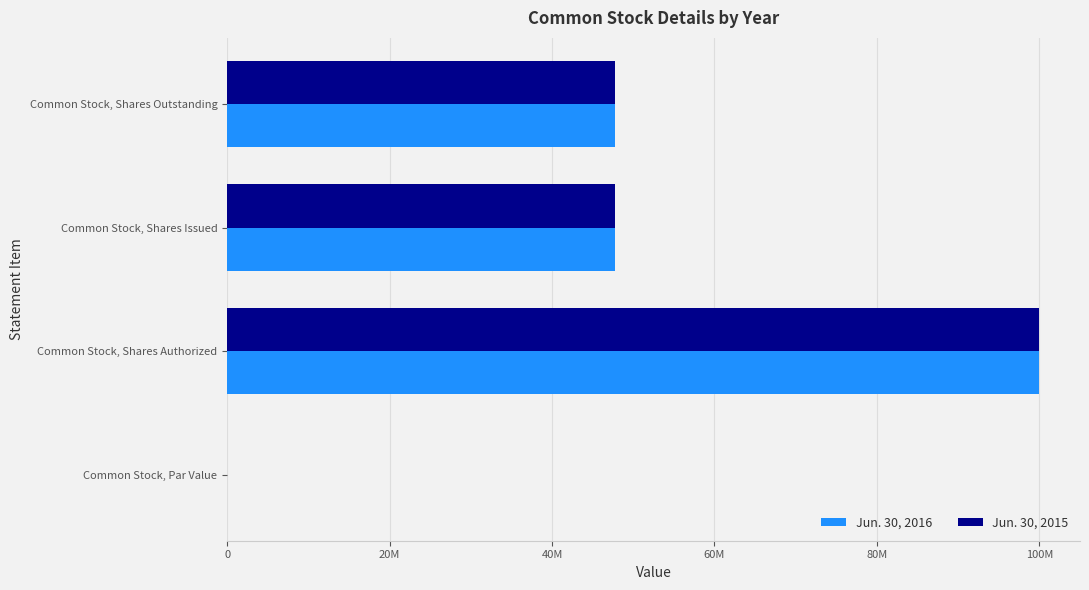

What are all the series names shown in the legend?

Jun. 30, 2016, Jun. 30, 2015